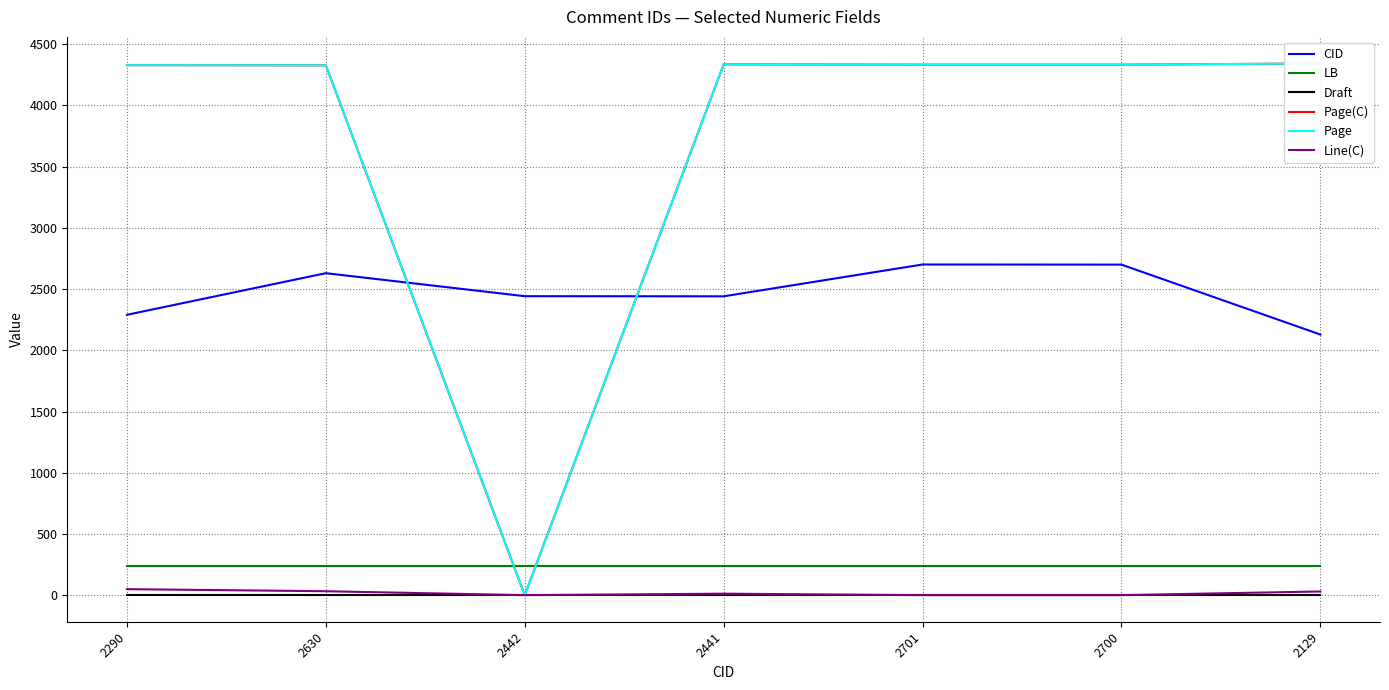

Where is the first local minimum for CID?

2441